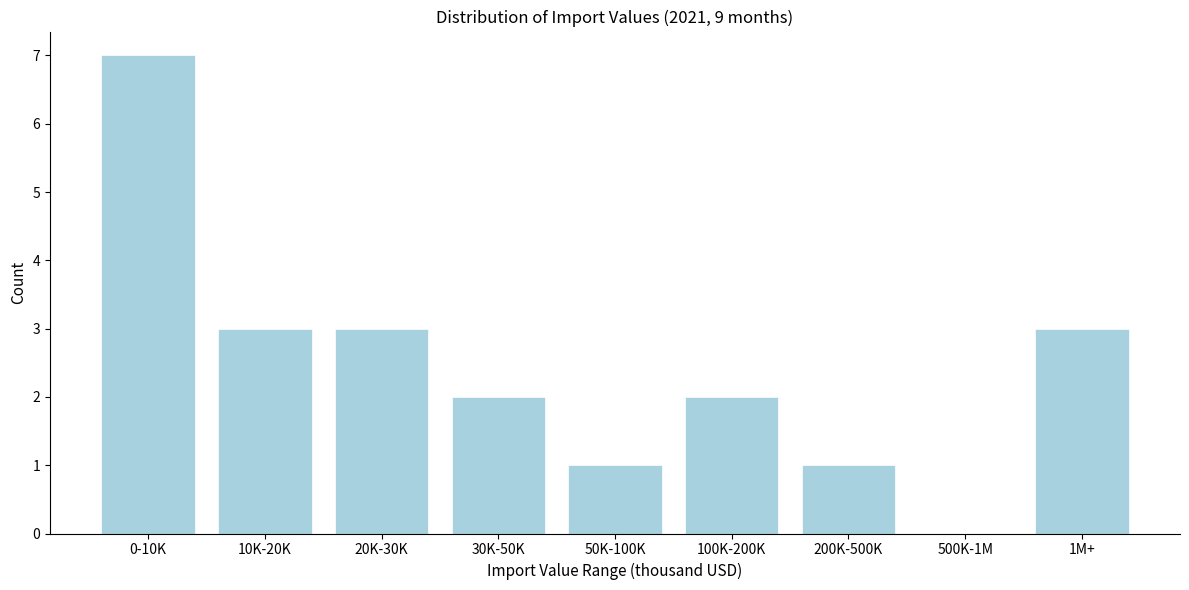

Reading left to right, list all the values displayed in this chart.

0-10K=7	10K-20K=3	20K-30K=3	30K-50K=2	50K-100K=1	100K-200K=2	200K-500K=1	500K-1M=0	1M+=3